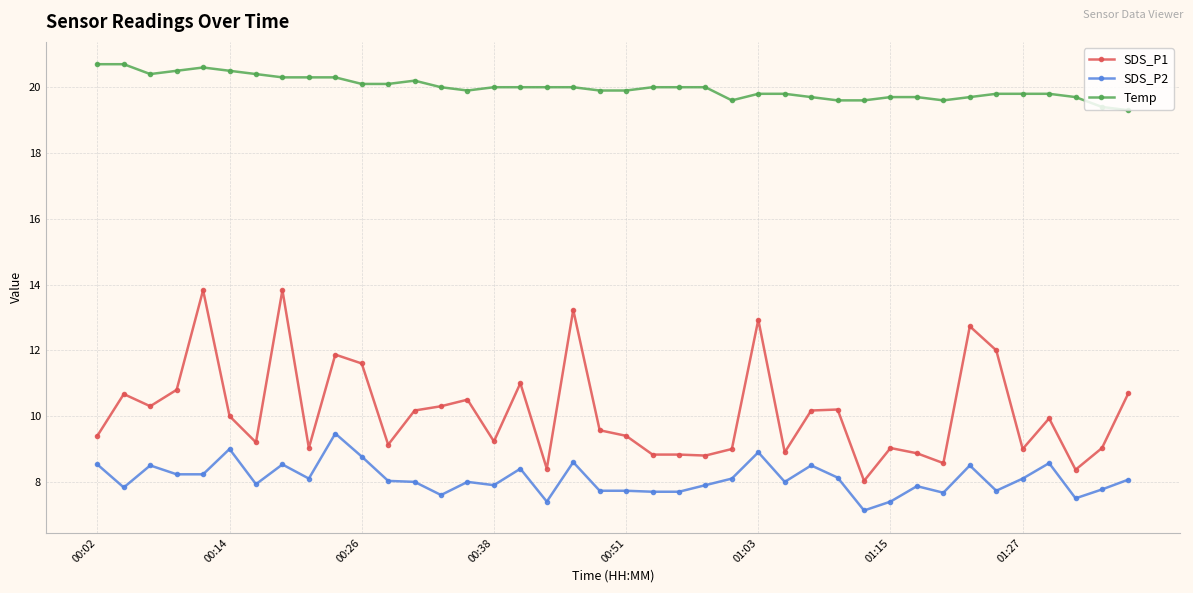

What is the difference between the second highest and second lowest values in the Temp series?

1.3